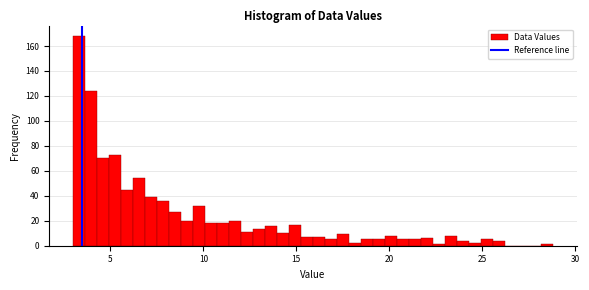

Read against the x-axis, roughly where is the centre of the tallest bar?

3.5